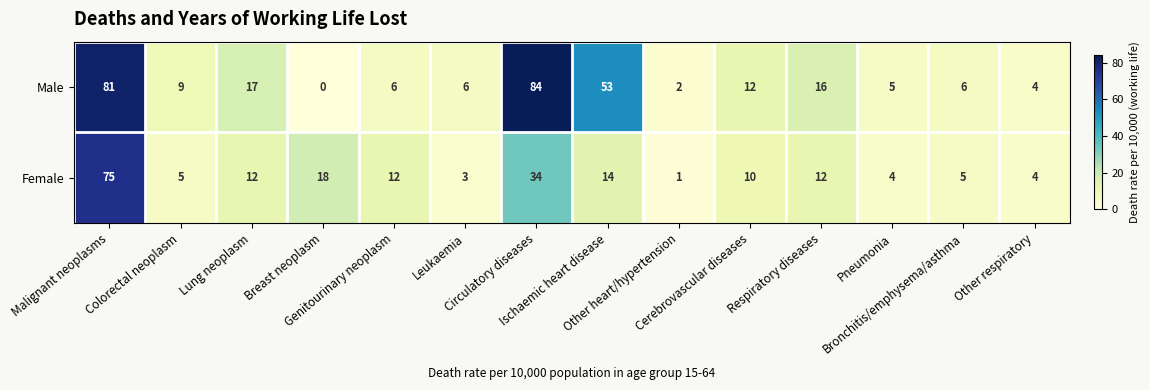

Which series has the largest total across all categories?

Male